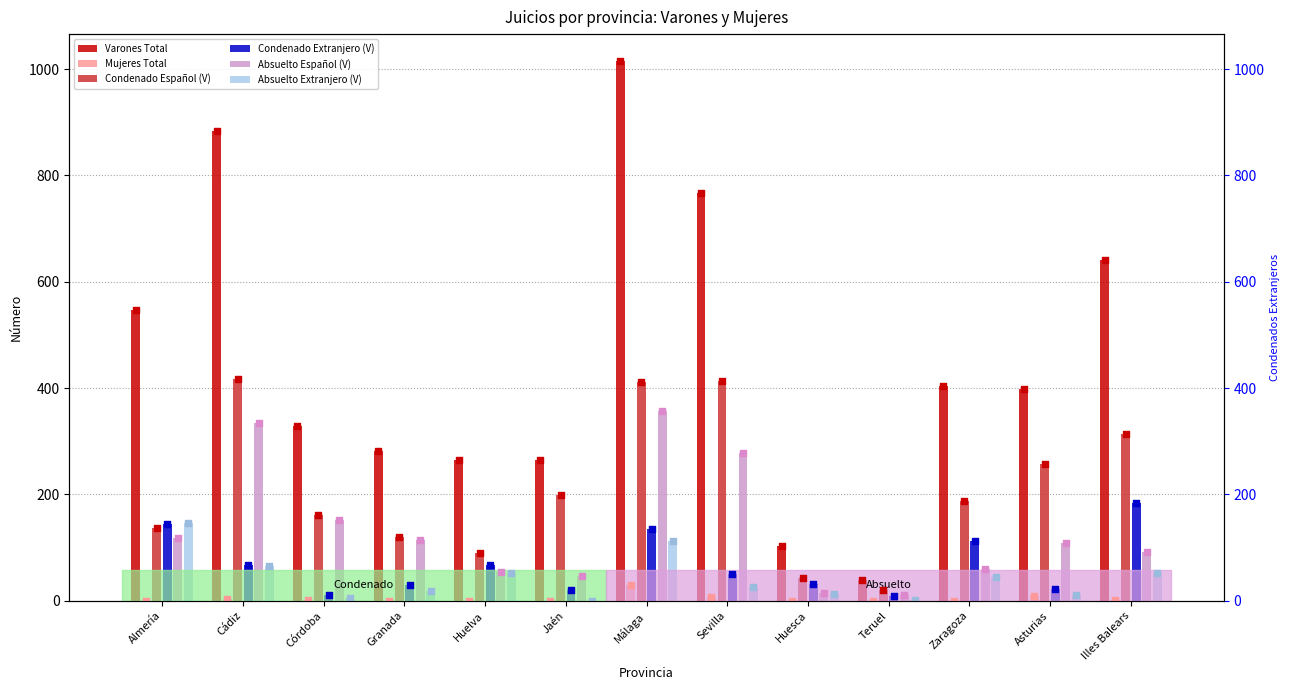

At which category is the sum across all series the highest?

Málaga